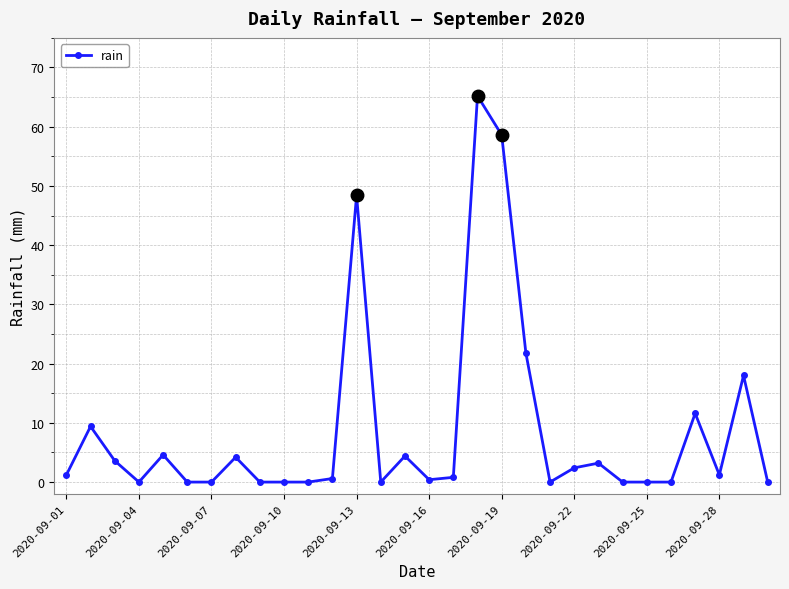

What is the difference between the maximum and second lowest values?

65.2